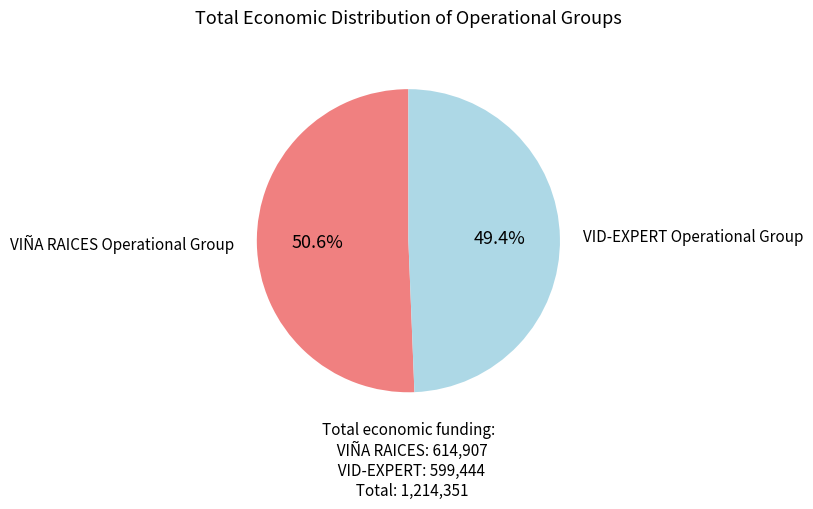

Is there a majority slice in this chart?

Yes